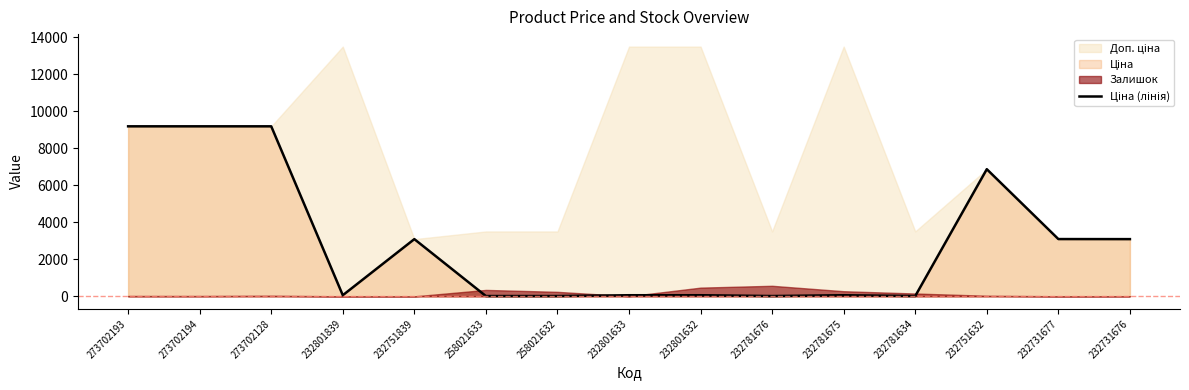

List the labels in order of value, largest first.

273702193, 273702194, 273702128, 232751632, 232731677, 232751839, 232731676, 232801839, 232801633, 232801632, 232781675, 232781676, 232781634, 258021633, 258021632